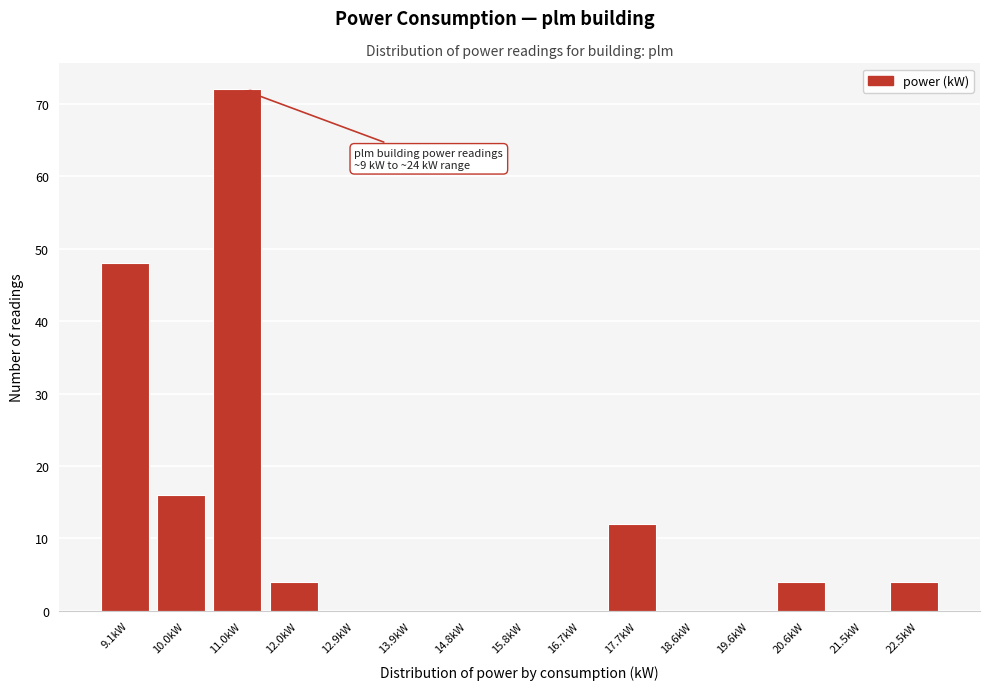

Reading left to right, what are all the values shown in this chart?

9.1kW=48	10.0kW=16	11.0kW=72	12.0kW=4	12.9kW=0	13.9kW=0	14.8kW=0	15.8kW=0	16.7kW=0	17.7kW=12	18.6kW=0	19.6kW=0	20.6kW=4	21.5kW=0	22.5kW=4